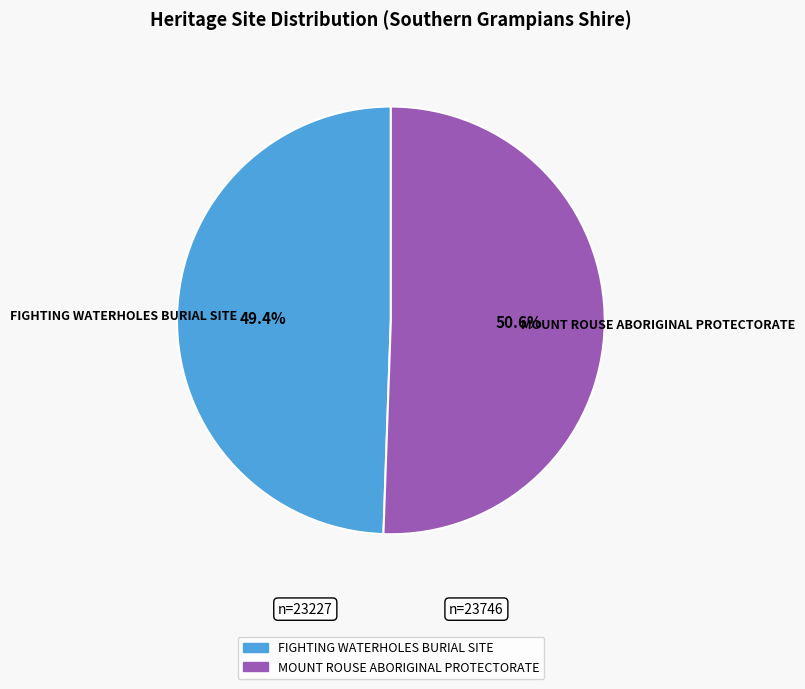

What is the ratio of the value at MOUNT ROUSE ABORIGINAL PROTECTORATE to the value at FIGHTING WATERHOLES BURIAL SITE?

1.0